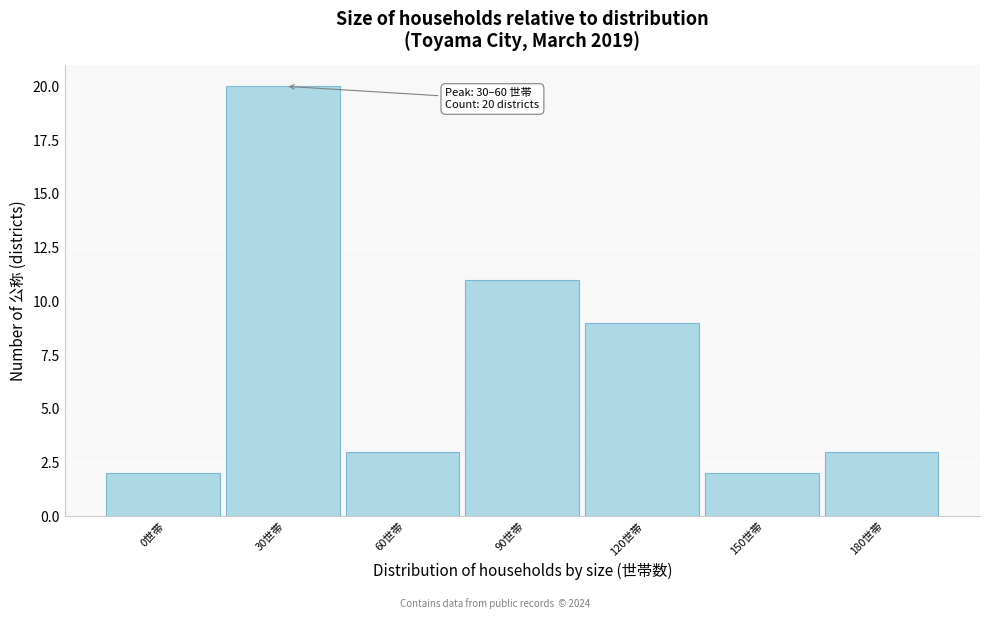

Reading left to right, transcribe all the data shown in this chart.

0世帯=2	30世帯=20	60世帯=3	90世帯=11	120世帯=9	150世帯=2	180世帯=3